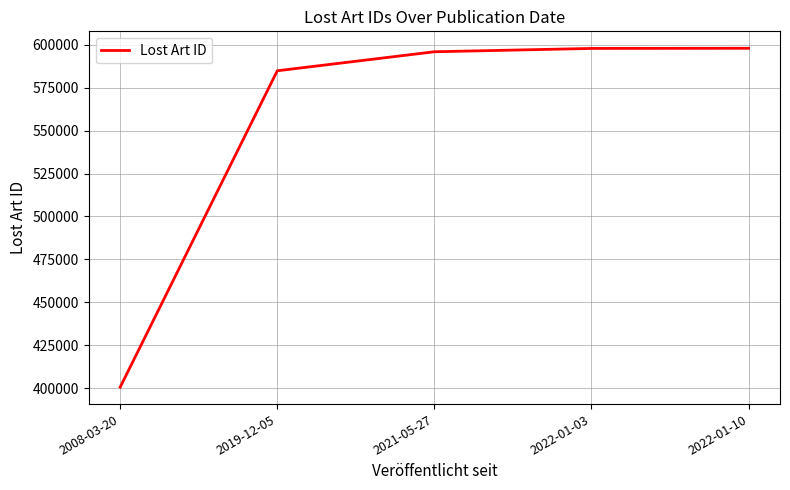

What position from the right is 2022-01-03?

2